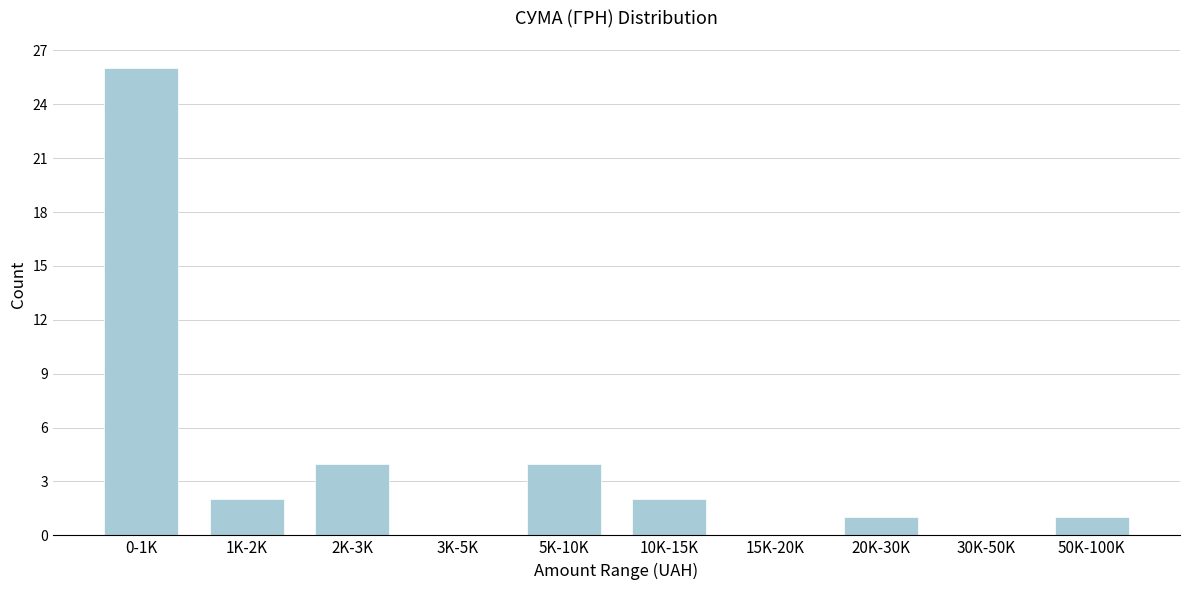

Reading right to left, extract all data points from this chart.

50K-100K=1	30K-50K=0	20K-30K=1	15K-20K=0	10K-15K=2	5K-10K=4	3K-5K=0	2K-3K=4	1K-2K=2	0-1K=26